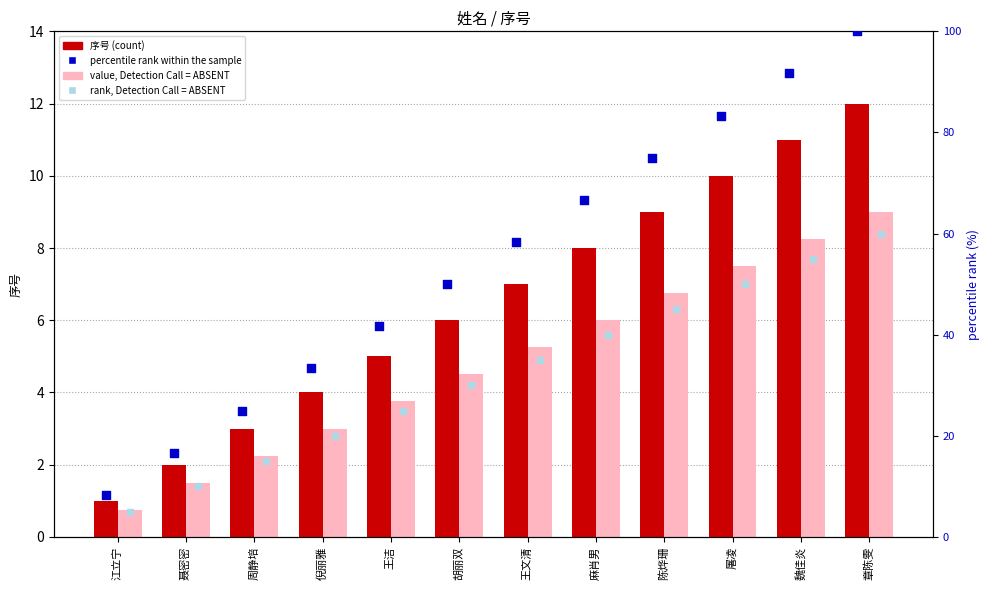

Is the value of percentile rank within the sample at 屠凌 greater than the value of value, Detection Call = ABSENT at 倪丽雅?

Yes